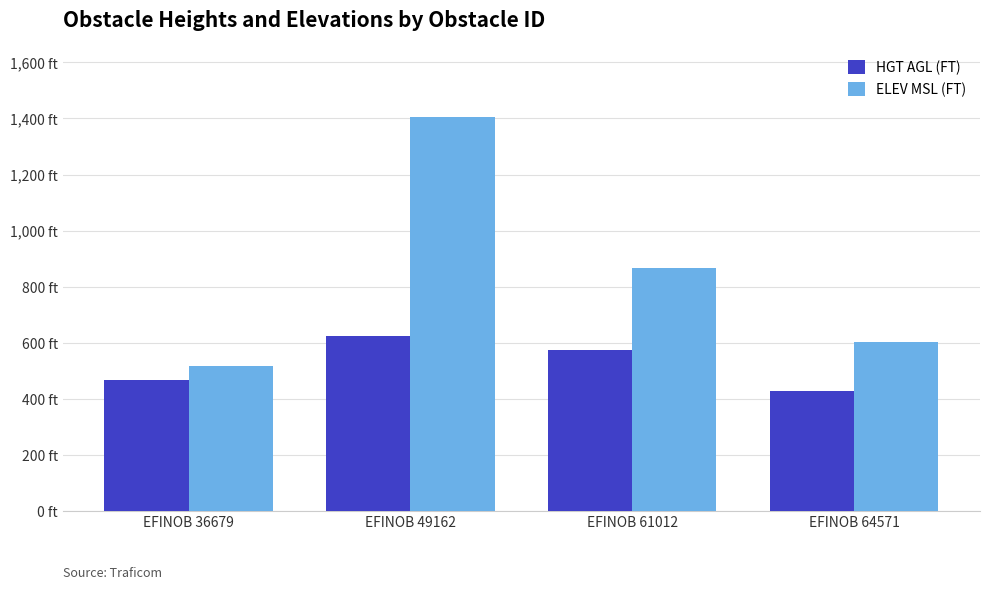

Are the bars horizontal?

No